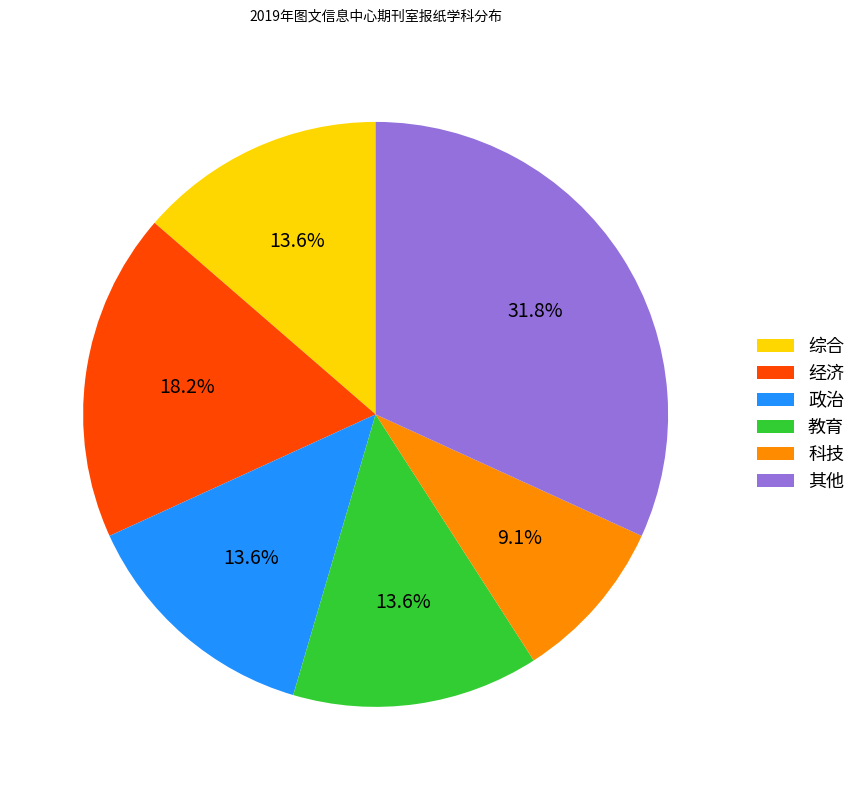

Which has a higher value, 科技 or 综合?

综合